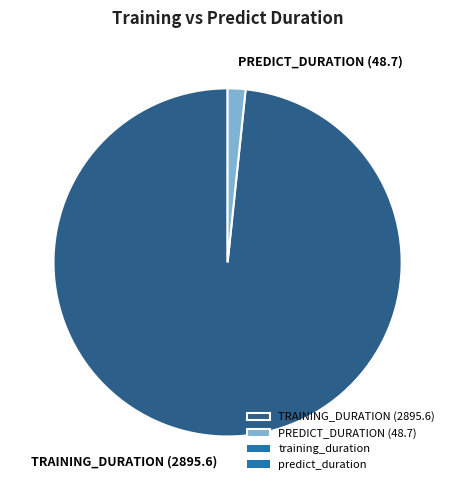

The PREDICT_DURATION (48.7) slice represents 2% of the pie. True or false?

True